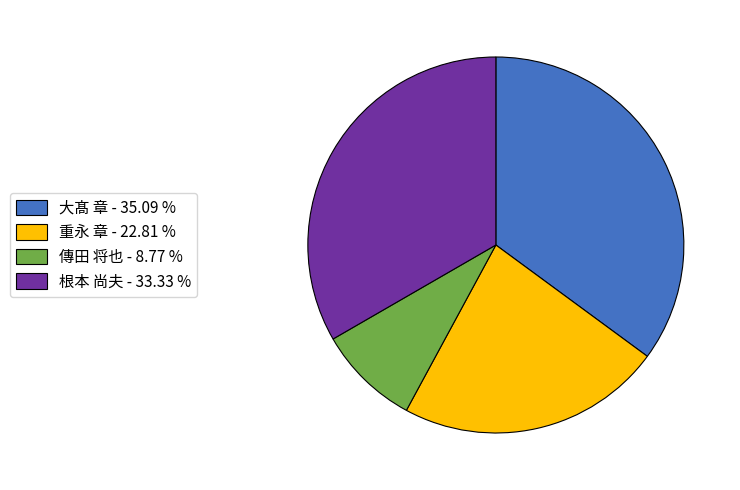

Approximately how many times larger is the value at 重永 章 compared to 根本 尚夫?

0.7